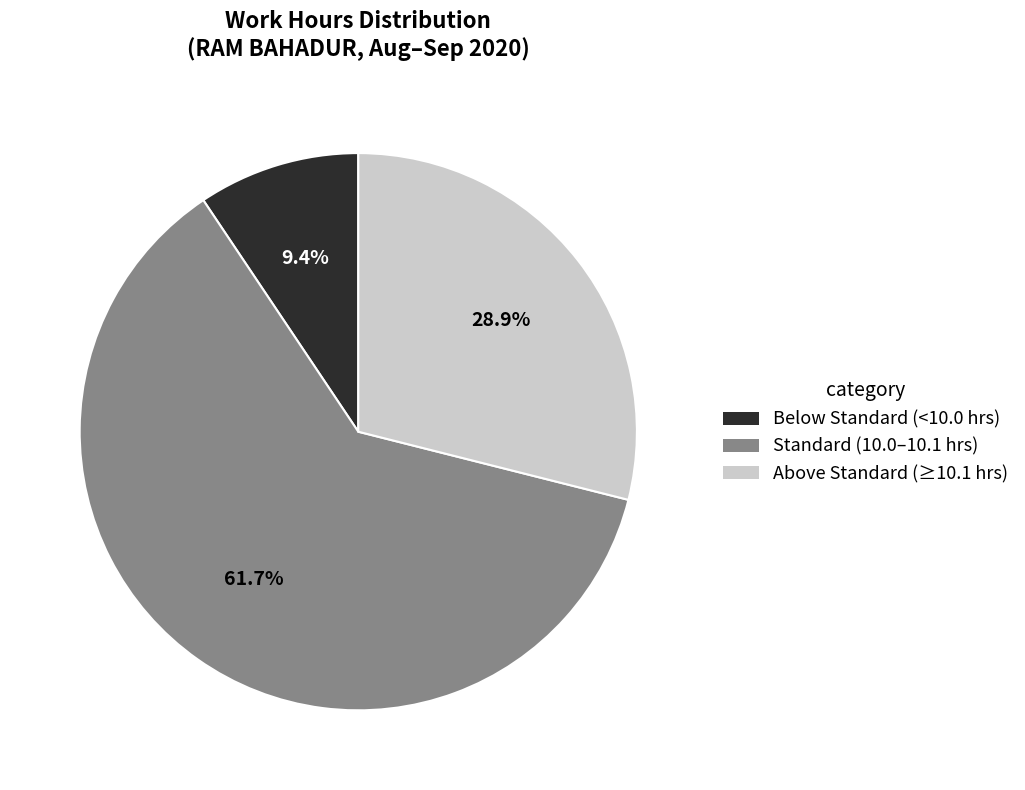

Is there a majority slice in this chart?

Yes